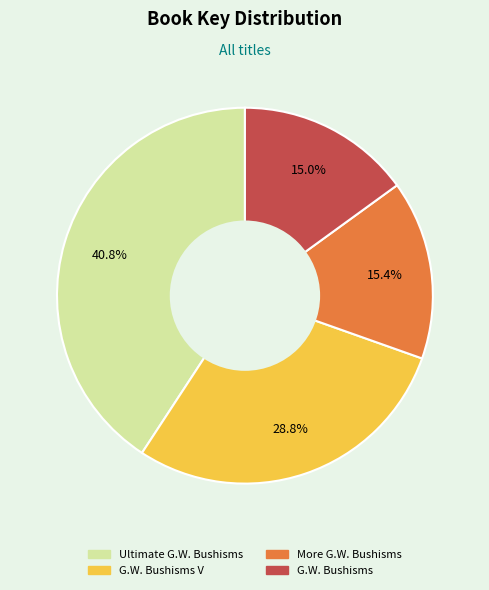

Is there any slice that represents more than half of the pie?

No